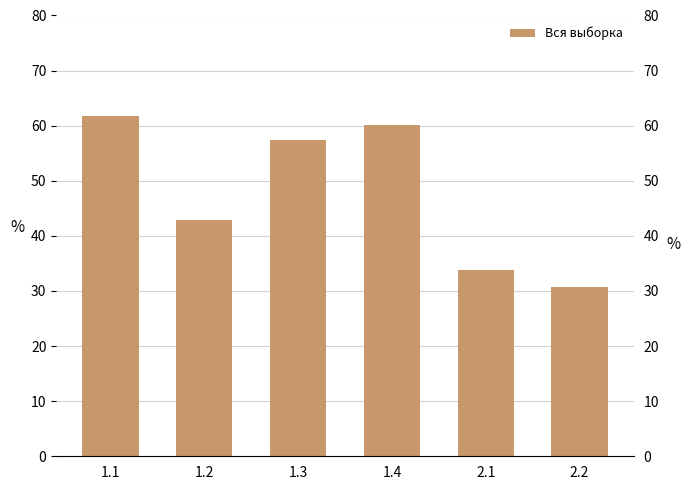

What is the minimum value shown in the chart?

30.8